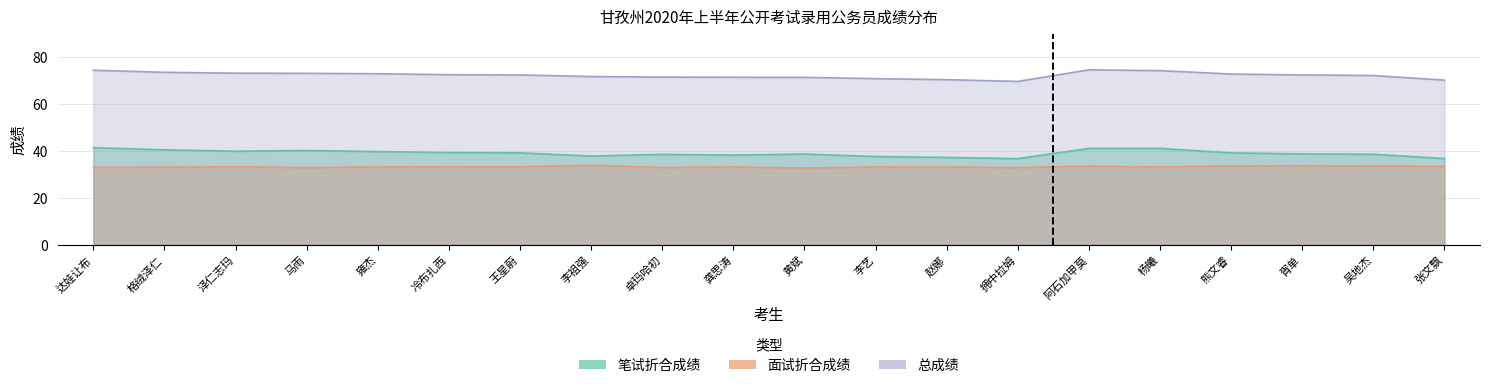

Rank the series by their maximum value, from highest to lowest.

总成绩, 笔试折合成绩, 面试折合成绩